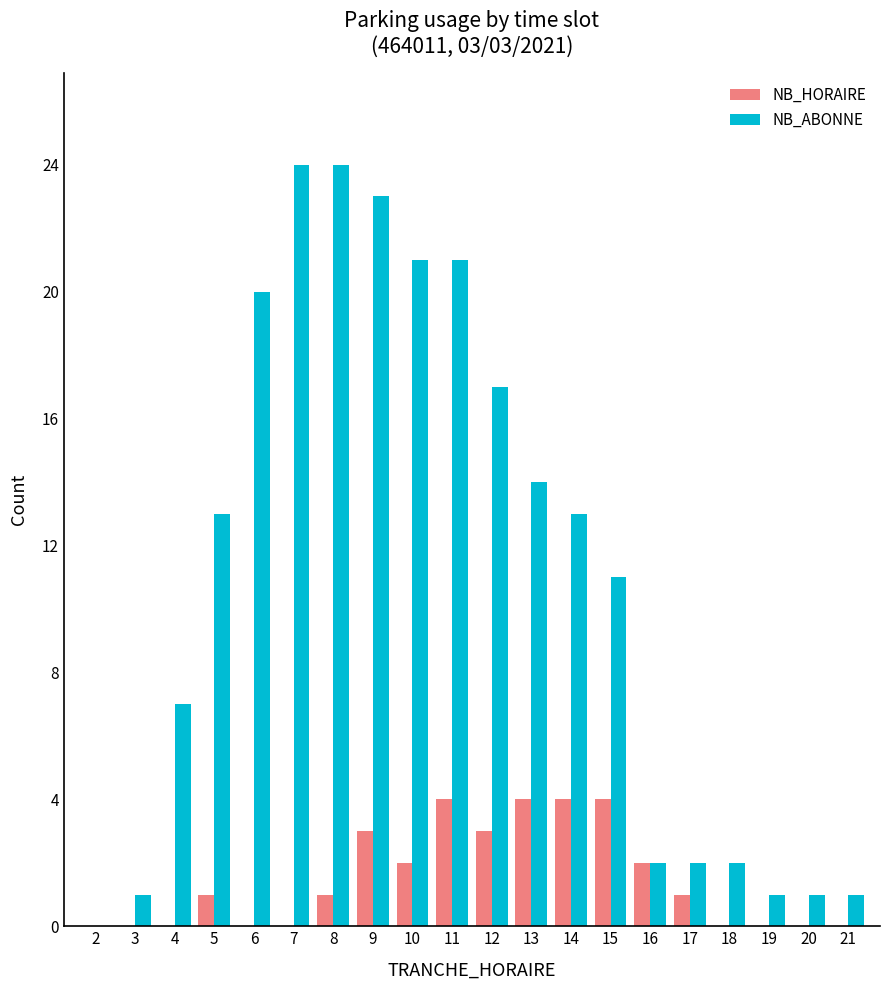

Are the bars grouped side by side (vs. stacked)?

Yes